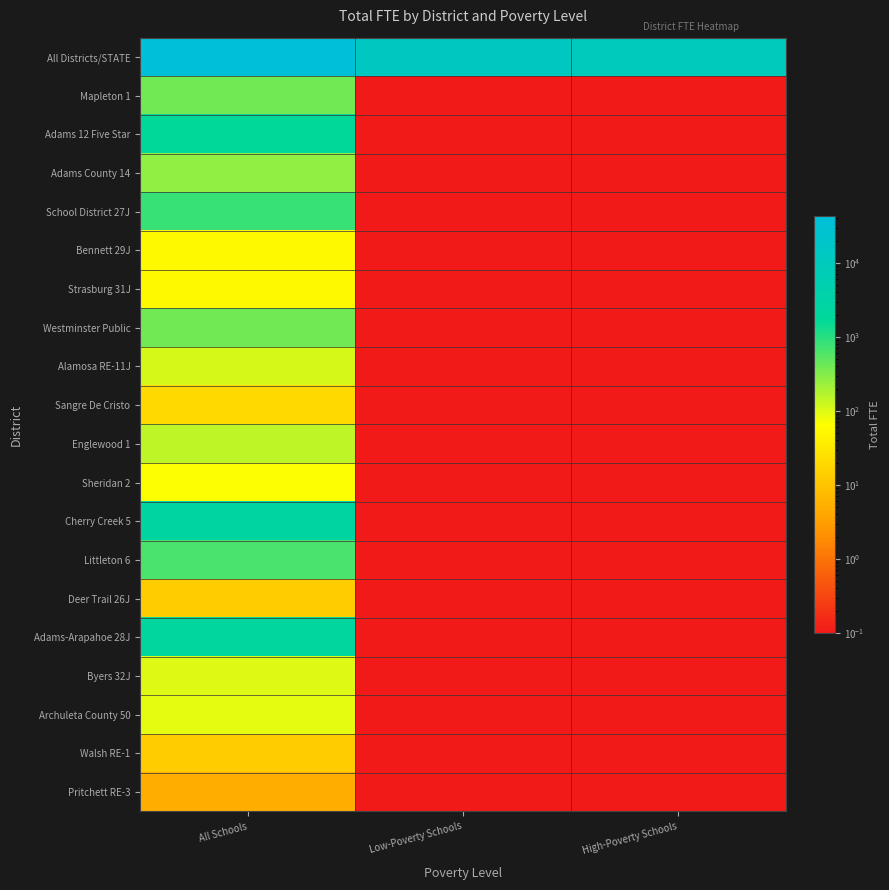

Rank the series at All Schools from lowest to highest value.

Pritchett RE-3, Deer Trail 26J, Walsh RE-1, Sangre De Cristo, Strasburg 31J, Bennett 29J, Sheridan 2, Archuleta County 50, Byers 32J, Alamosa RE-11J, Englewood 1, Adams County 14, Westminster Public, Mapleton 1, Littleton 6, School District 27J, Adams 12 Five Star, Adams-Arapahoe 28J, Cherry Creek 5, All Districts/STATE